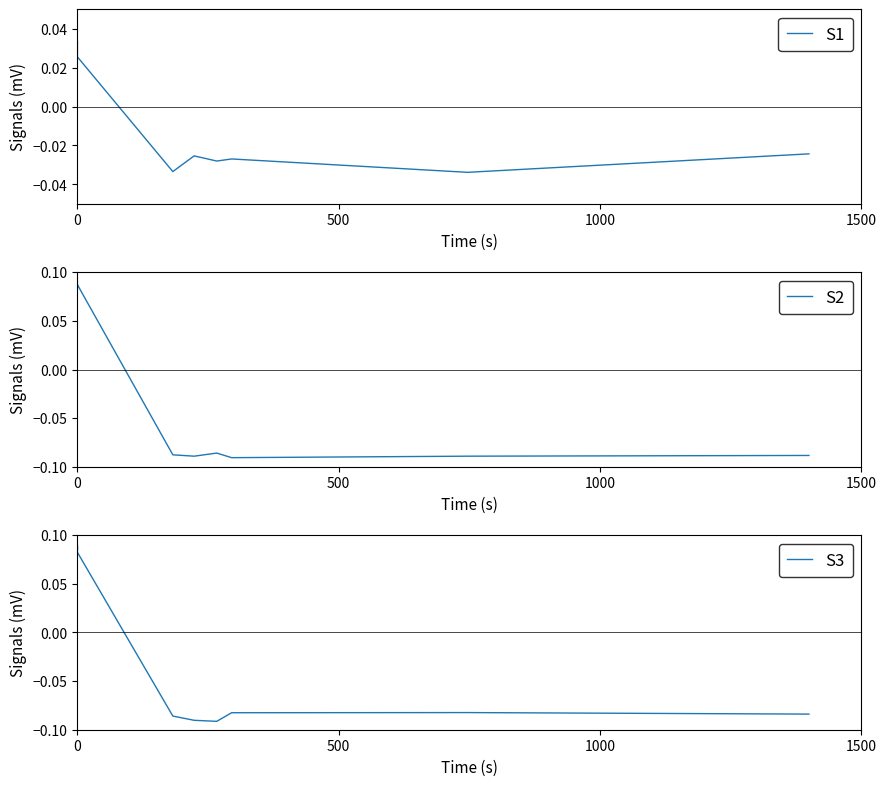

True or false: S2 has a value of 0.1 at 0.

False